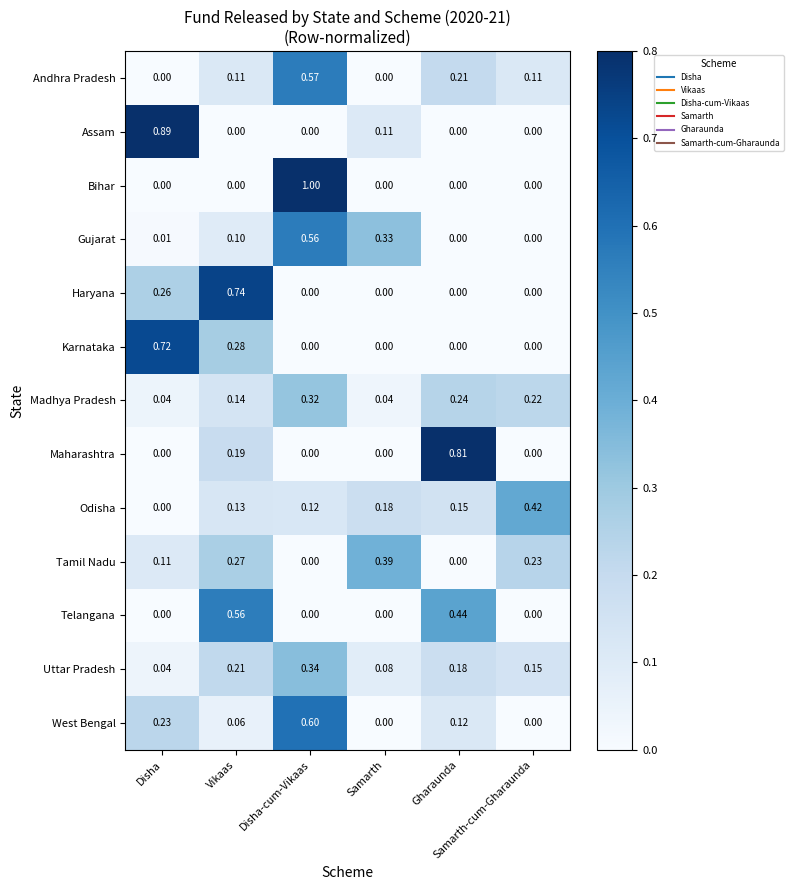

Which series has the widest spread of values?

Bihar